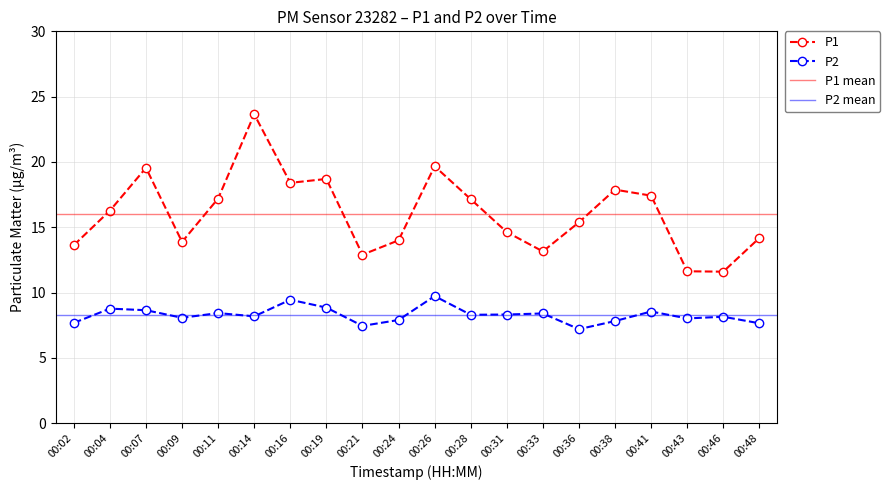

At which category does the chart reach its minimum across all series?

00:36